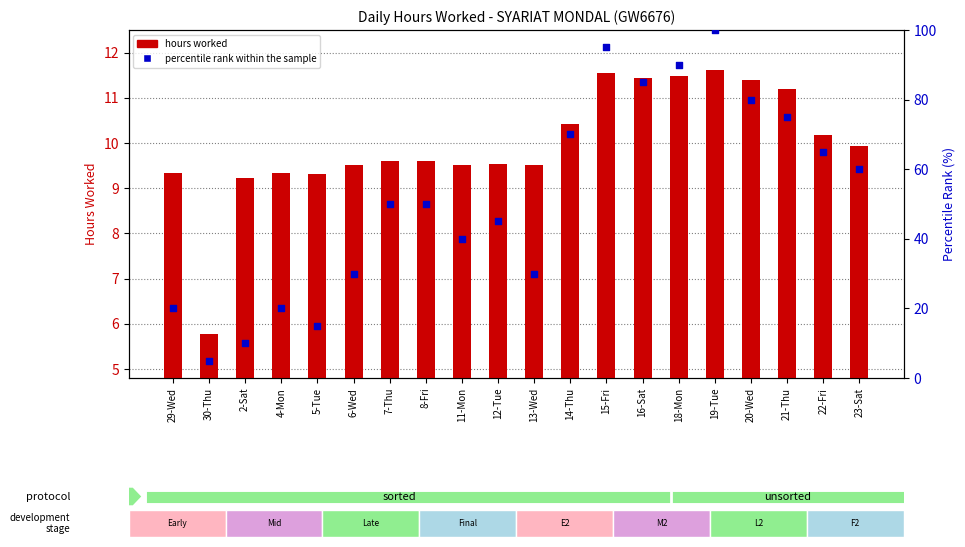

What are all the series names shown in the legend?

hours worked, percentile rank within the sample